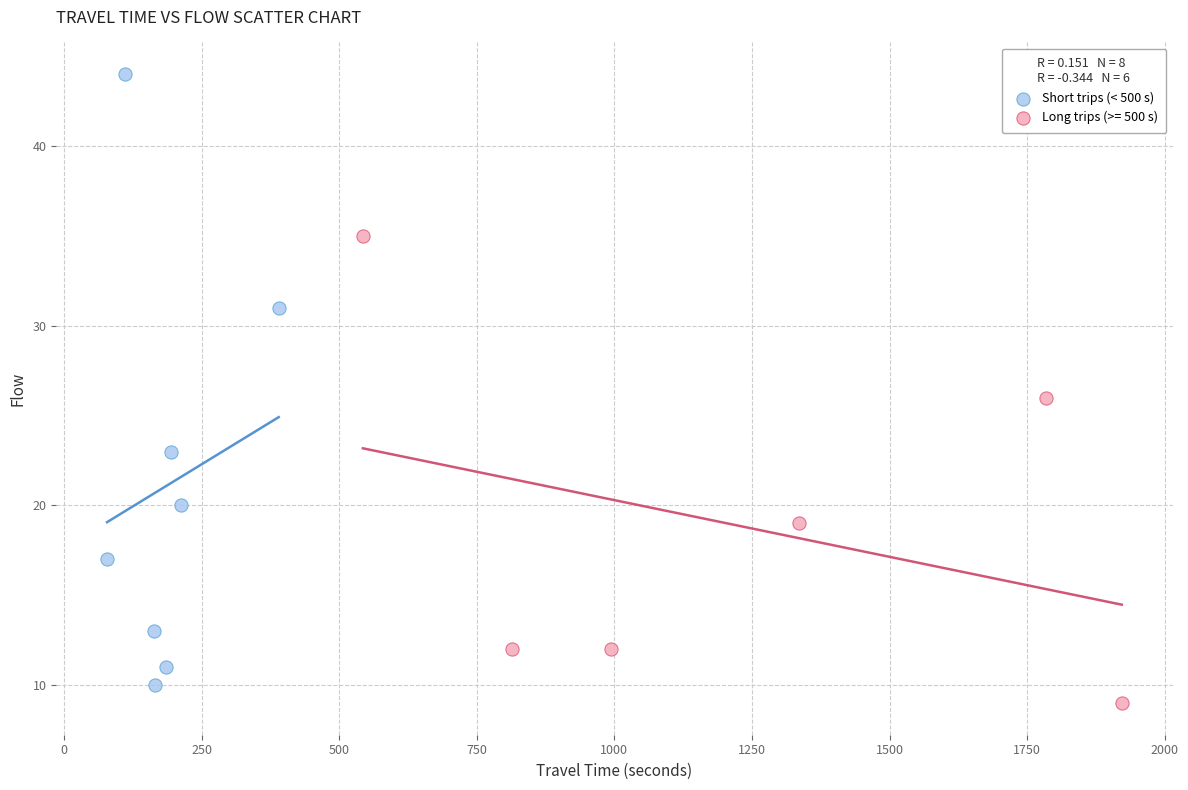

Which series reaches the maximum Y coordinate?

Short trips (< 500 s)